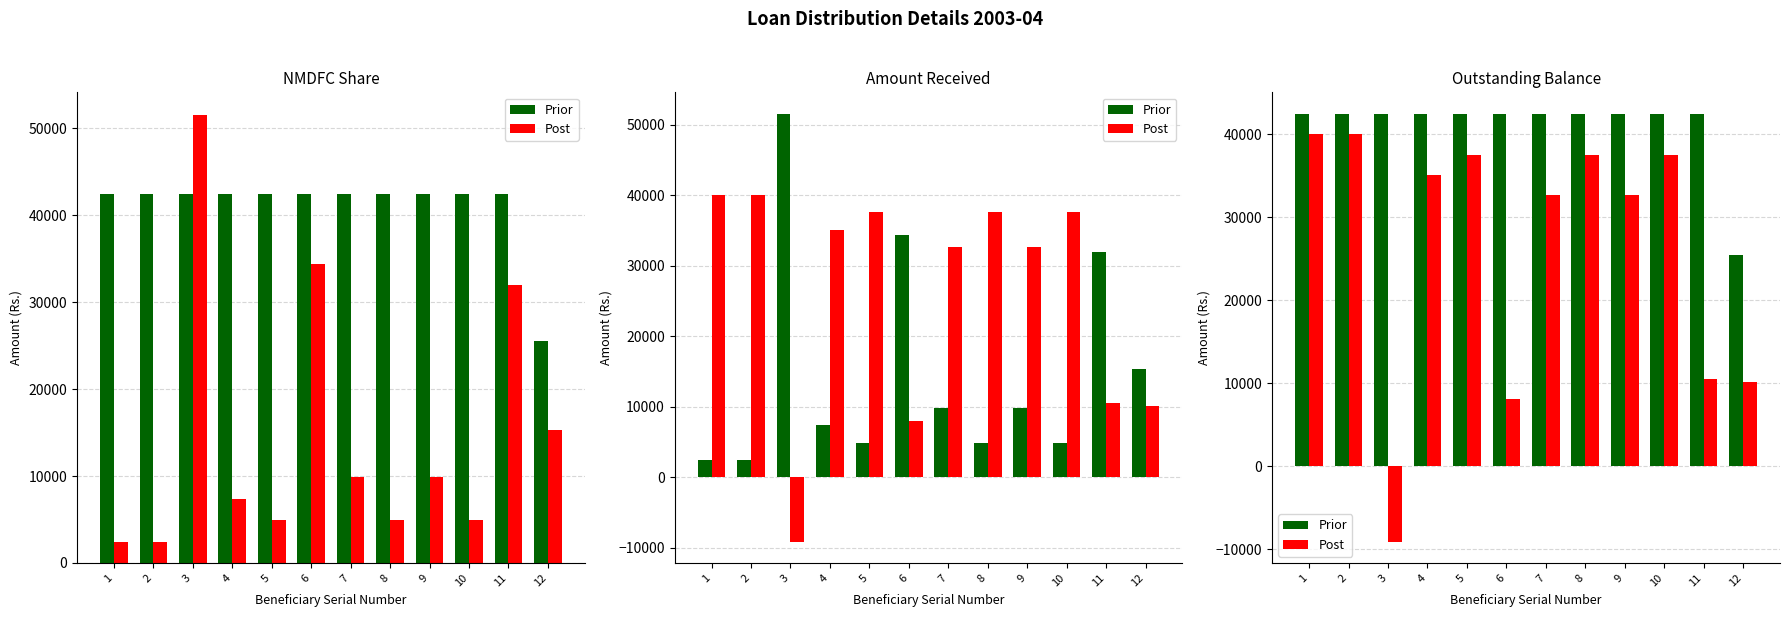

Does the chart contain stacked bars?

No